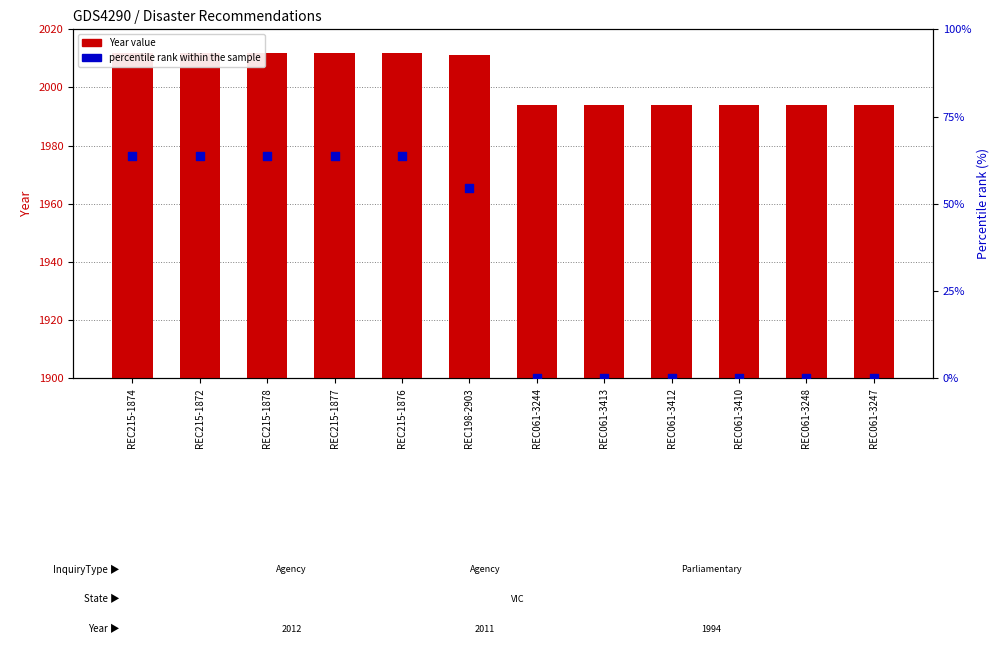

Which series contains the highest Y value?

Year